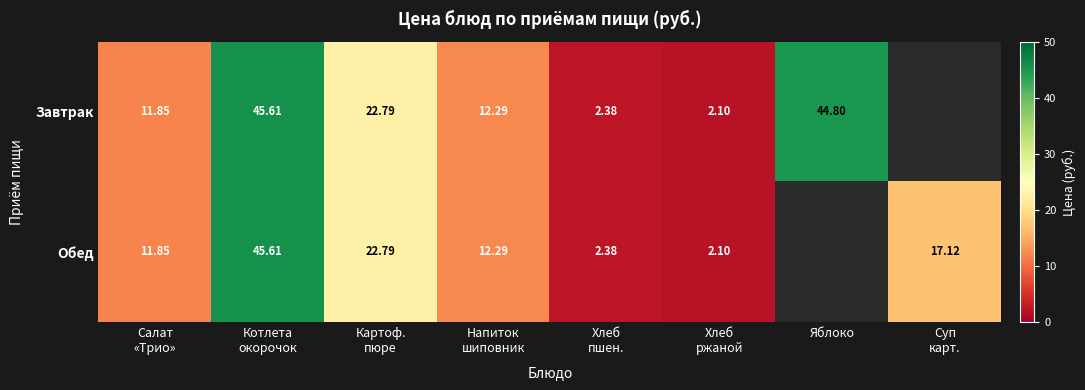

Rank the series by their average value, from highest to lowest.

Завтрак, Обед